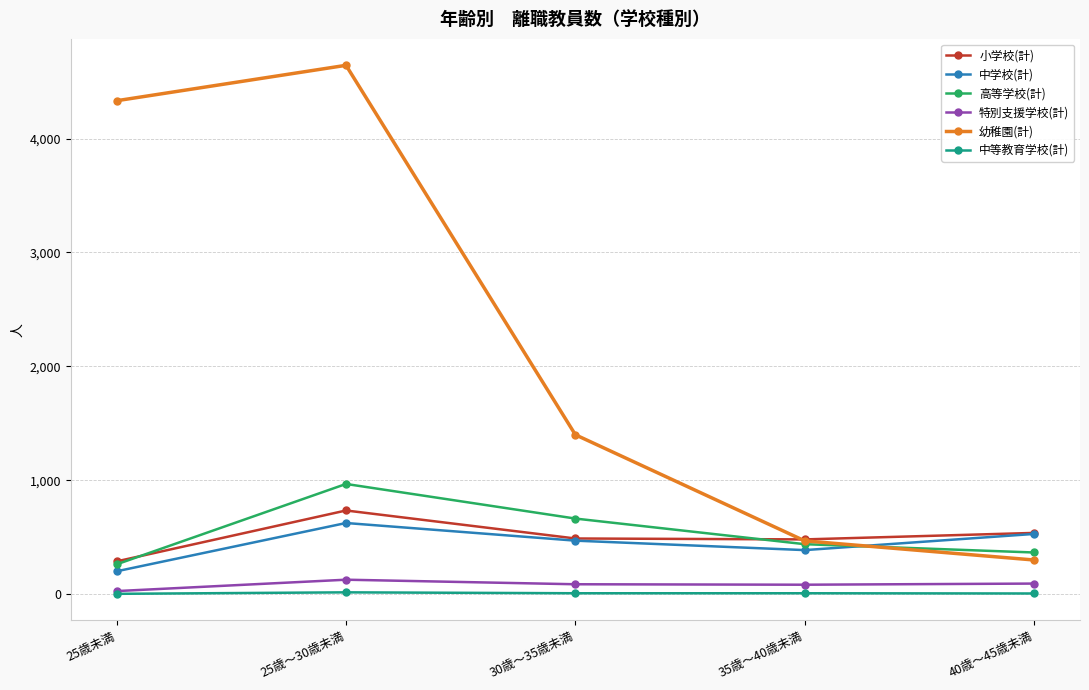

At which label does 幼稚園(計) reach its minimum?

40歳～45歳未満